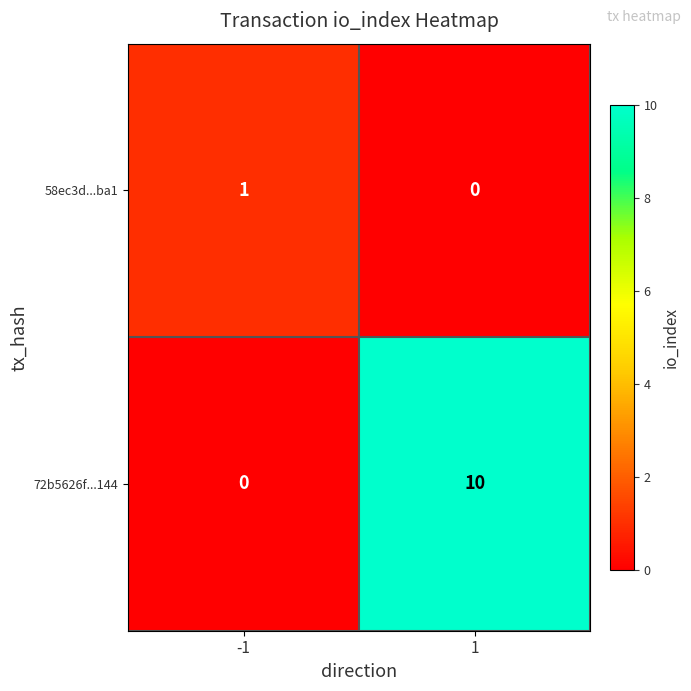

Rank the series by their average value, from highest to lowest.

72b5626f...144, 58ec3d...ba1